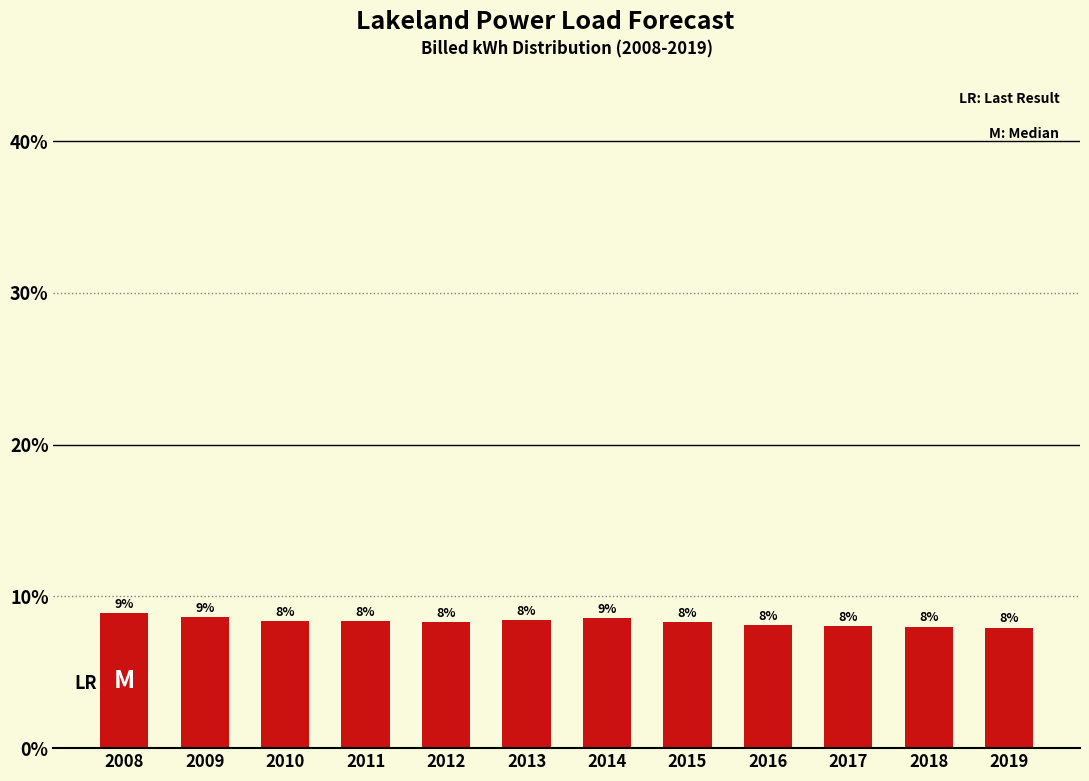

What is the sum of the values at 2010 and 2009?

17.0